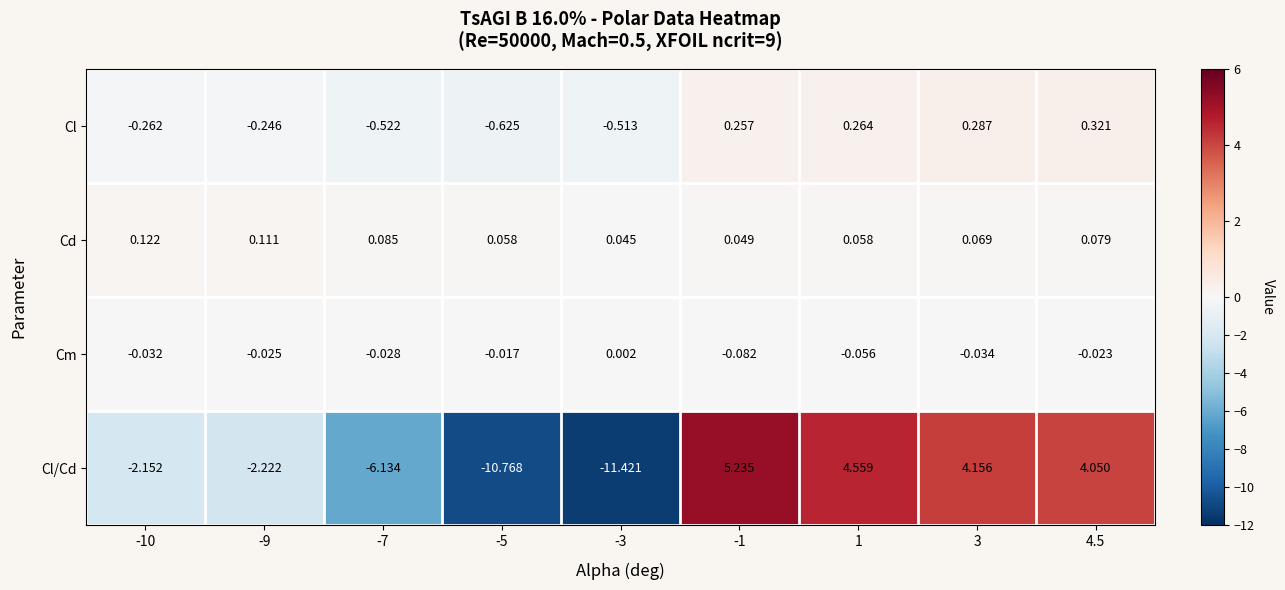

Which series has the largest range (max minus min)?

Cl/Cd